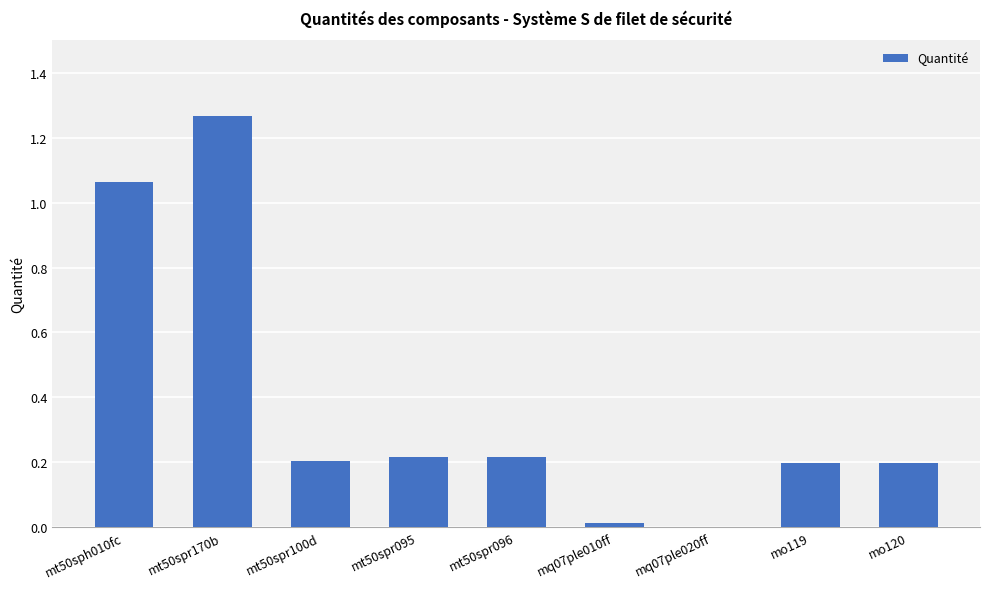

The chart shows a value of 0.2 at mt50spr096. True or false?

True